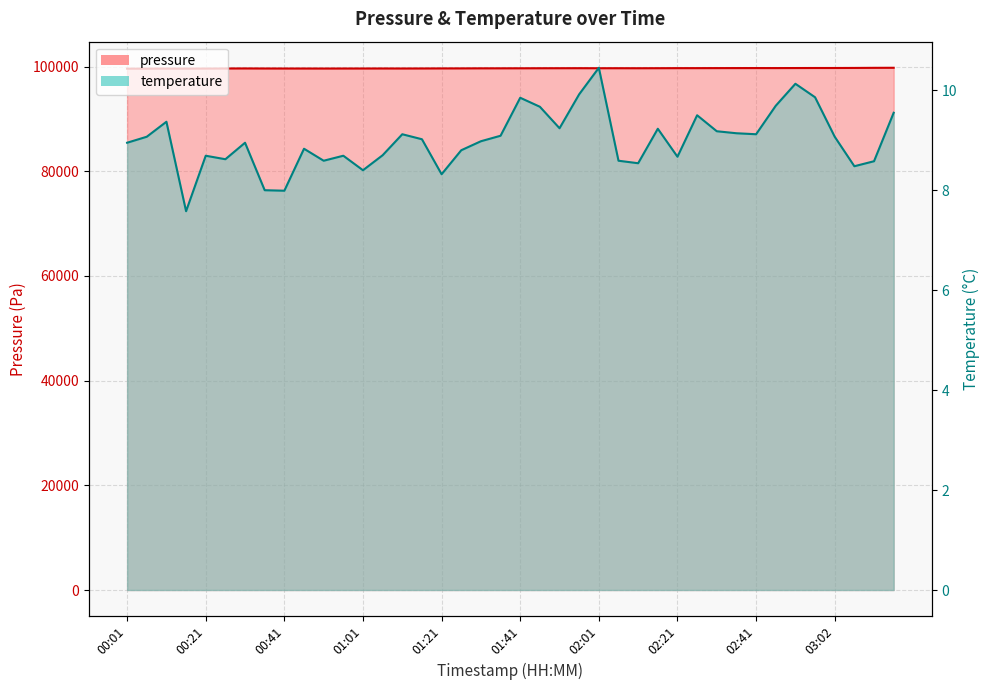

What position from the left is 02:46?

34